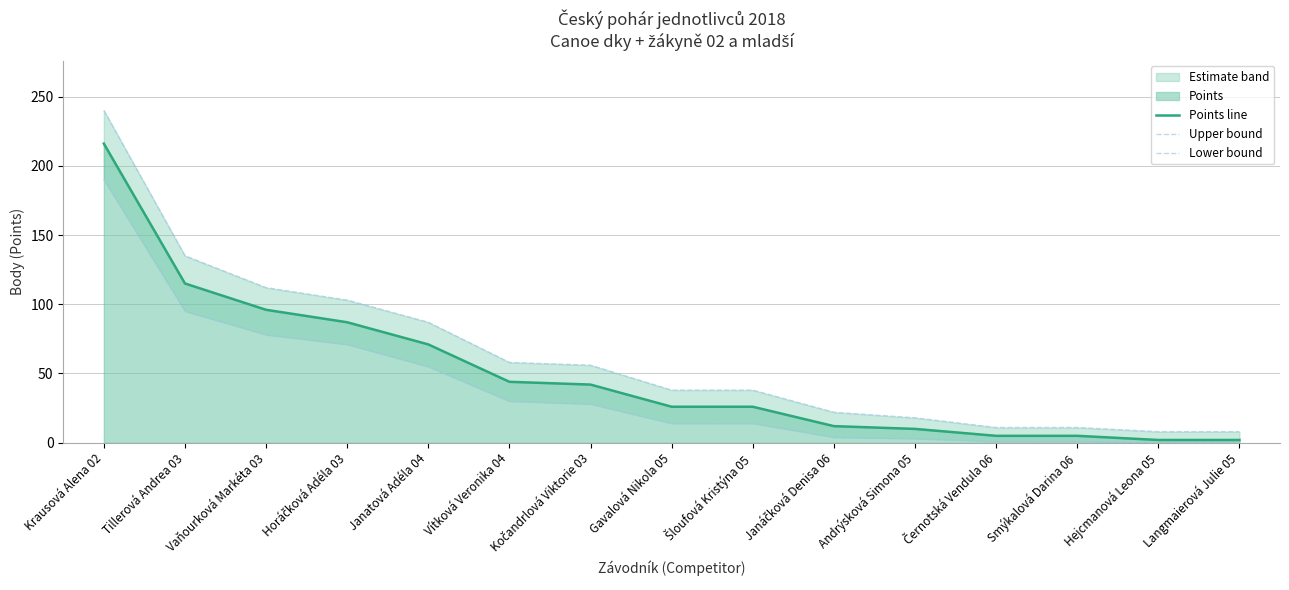

How many data points in Lower bound are above 14?

7